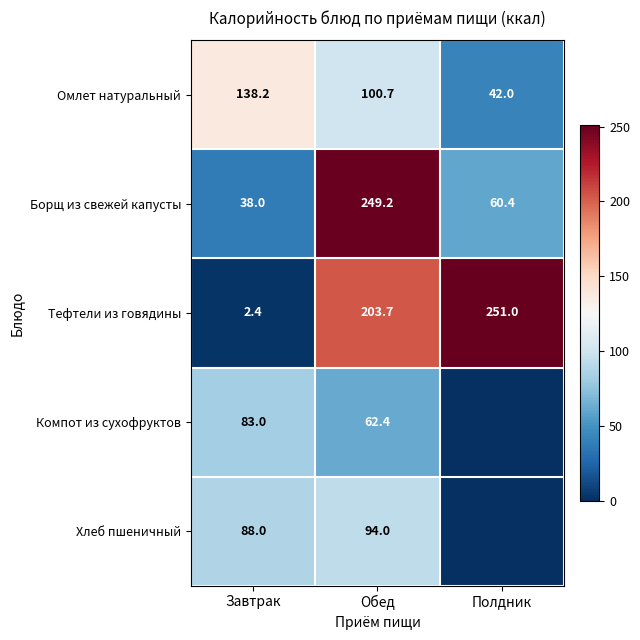

Read the Тефтели из говядины value at Полдник.

251.0